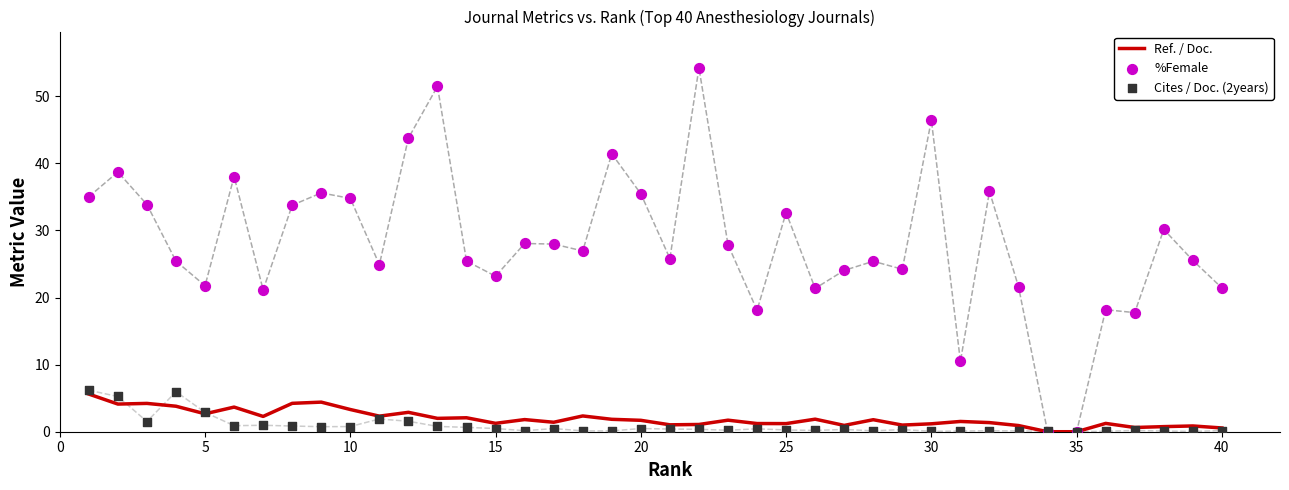

What is the highest value of the Ref. / Doc. series?

5.6